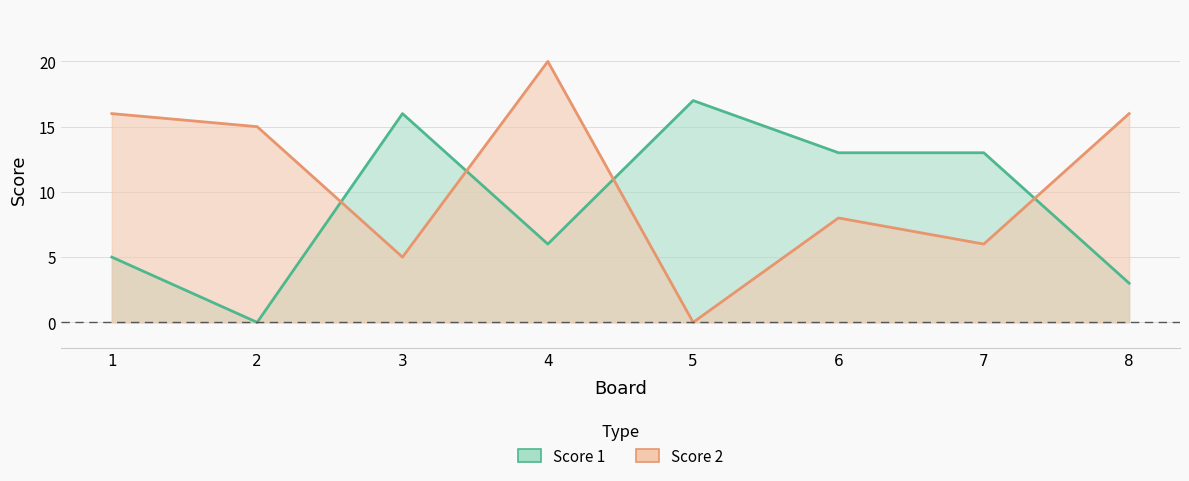

What is the difference between the maximum and minimum values in the Score 2 series?

20